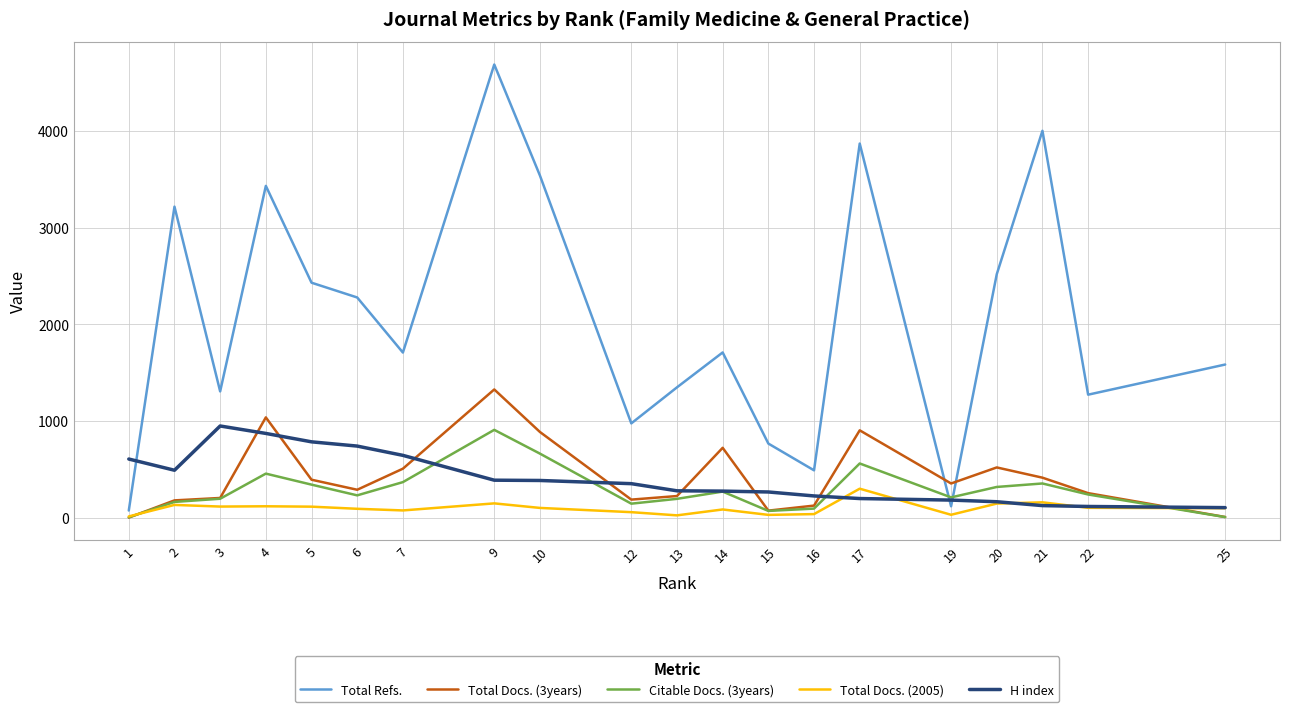

True or false: Citable Docs. (3years) has a value of 415 at 6.

False